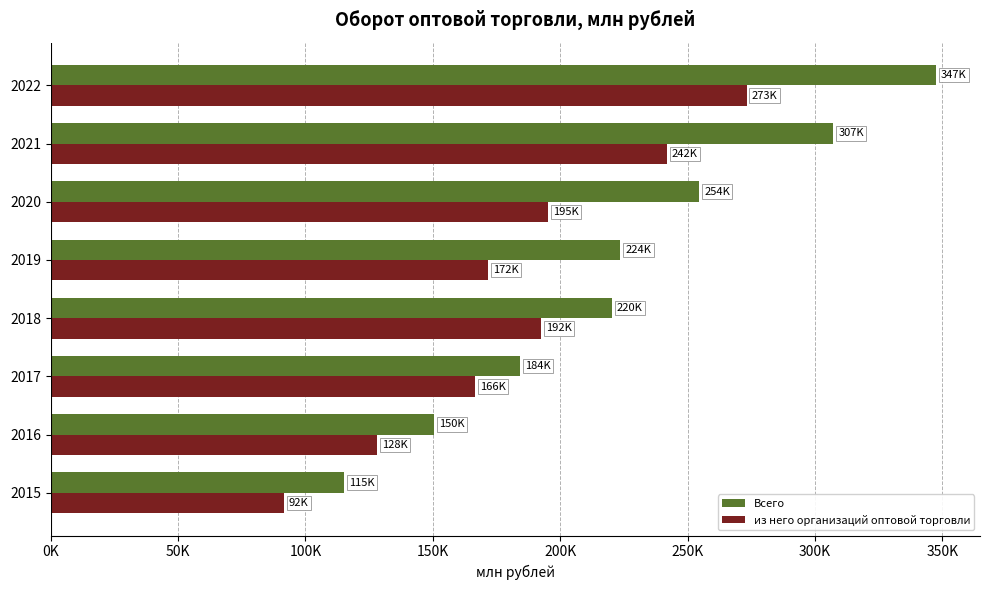

What are all the series names shown in the legend?

Всего, из него организаций оптовой торговли